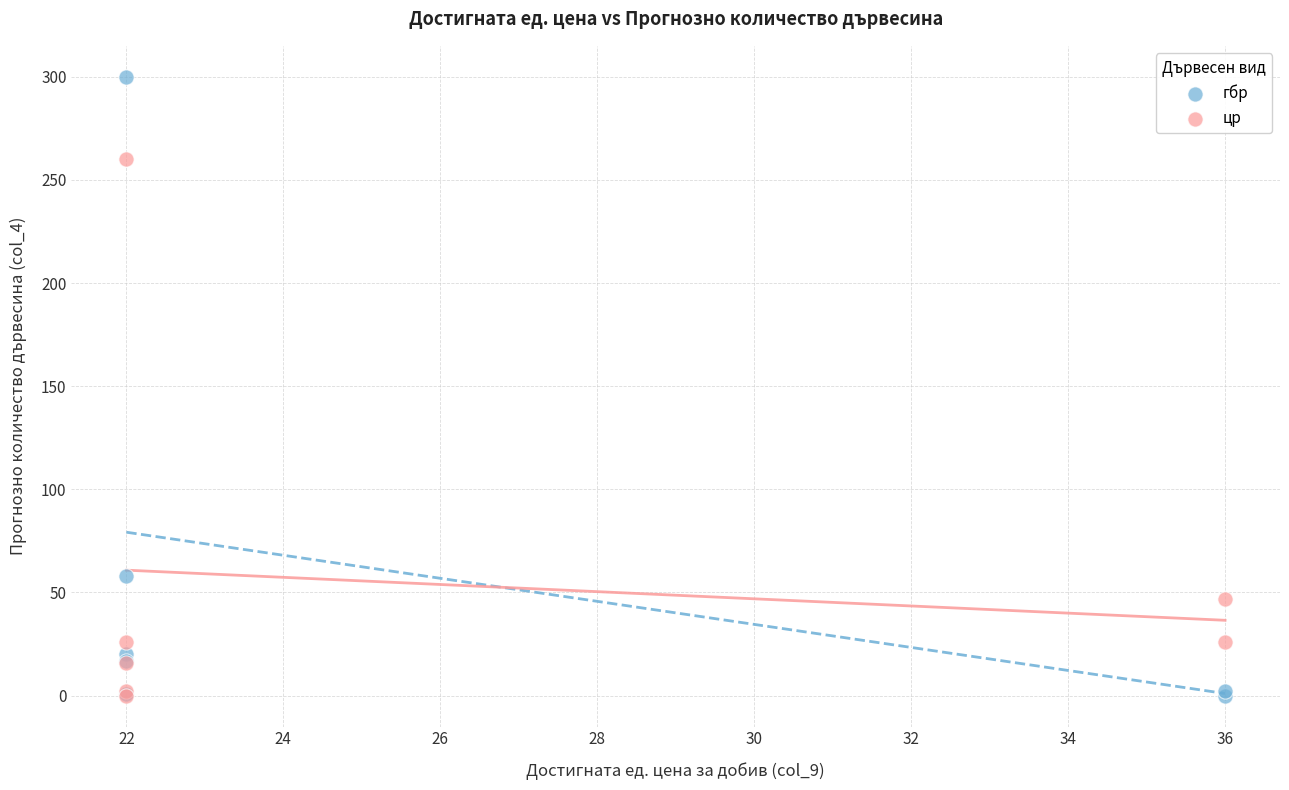

Across all series, what Y value is closest to 150?

58